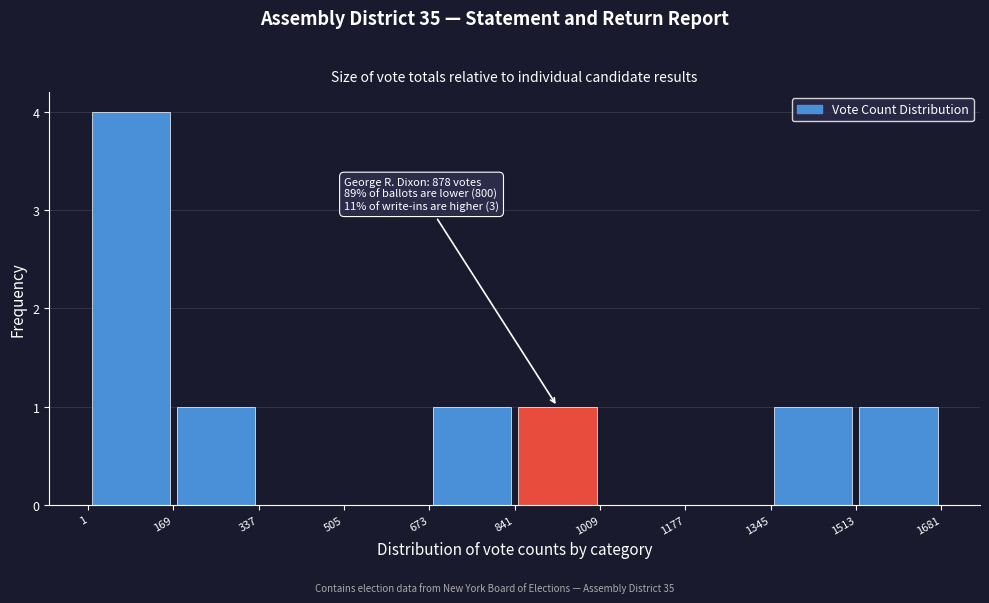

Which range on the x-axis has the tallest bar?

1 to 169